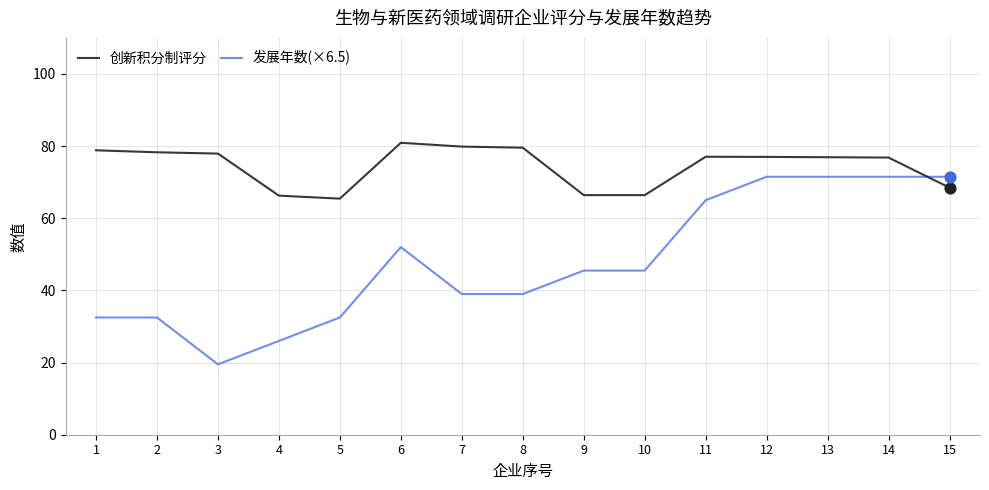

Which series has the largest range (max minus min)?

发展年数(×6.5)